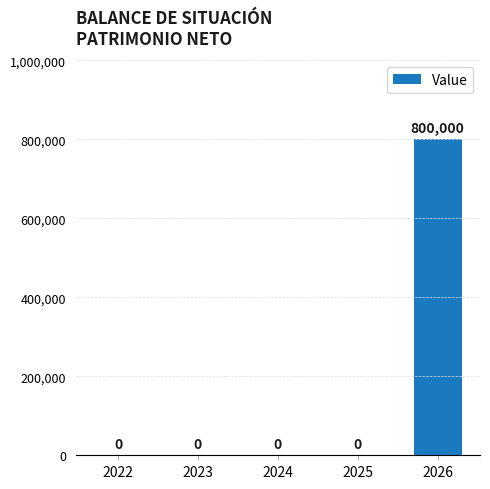

What is the change in value from 2023 to 2026?

+800000